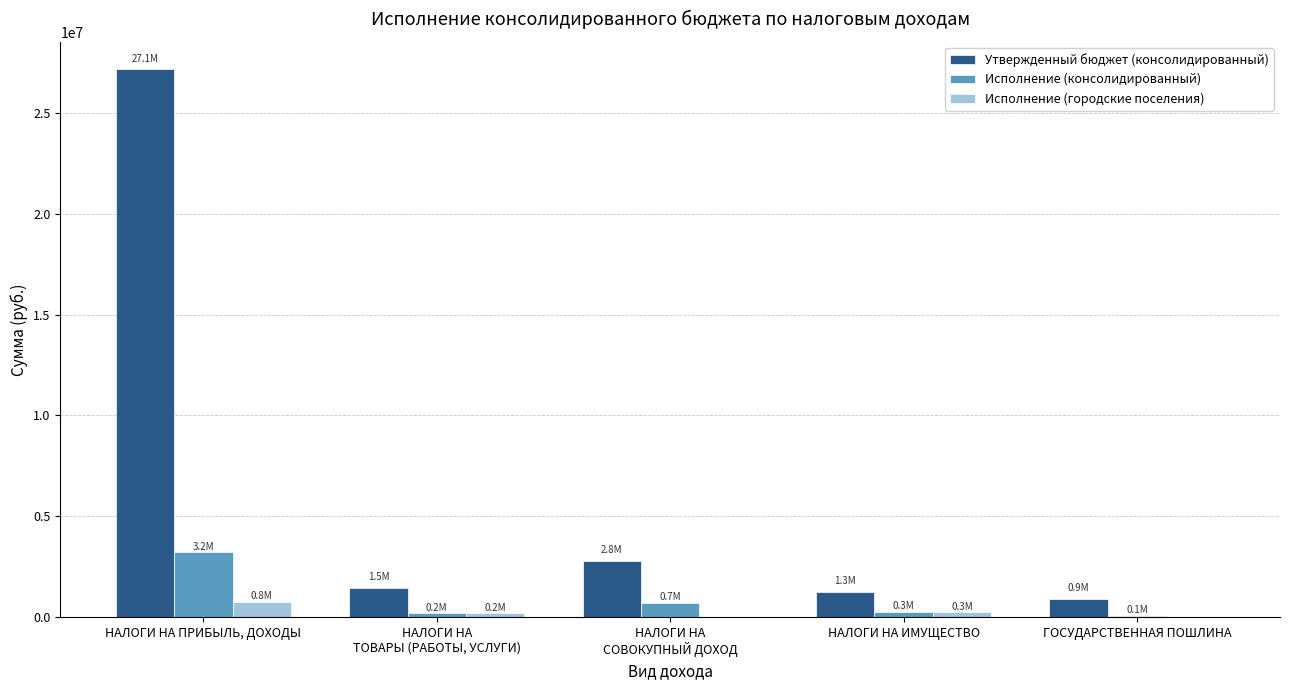

Where does the Исполнение (городские поселения) series first go above 190254?

НАЛОГИ НА ПРИБЫЛЬ, ДОХОДЫ